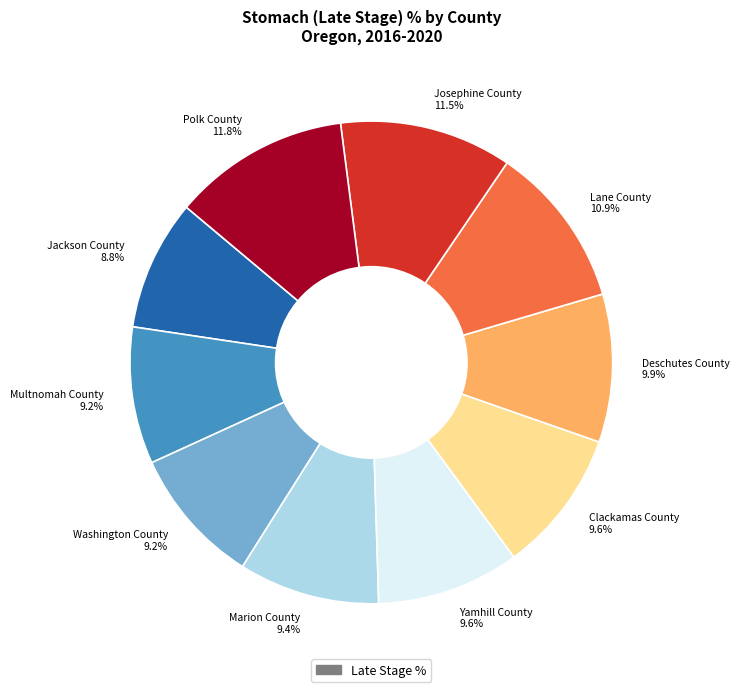

Does Clackamas County represent more than half of the total?

No